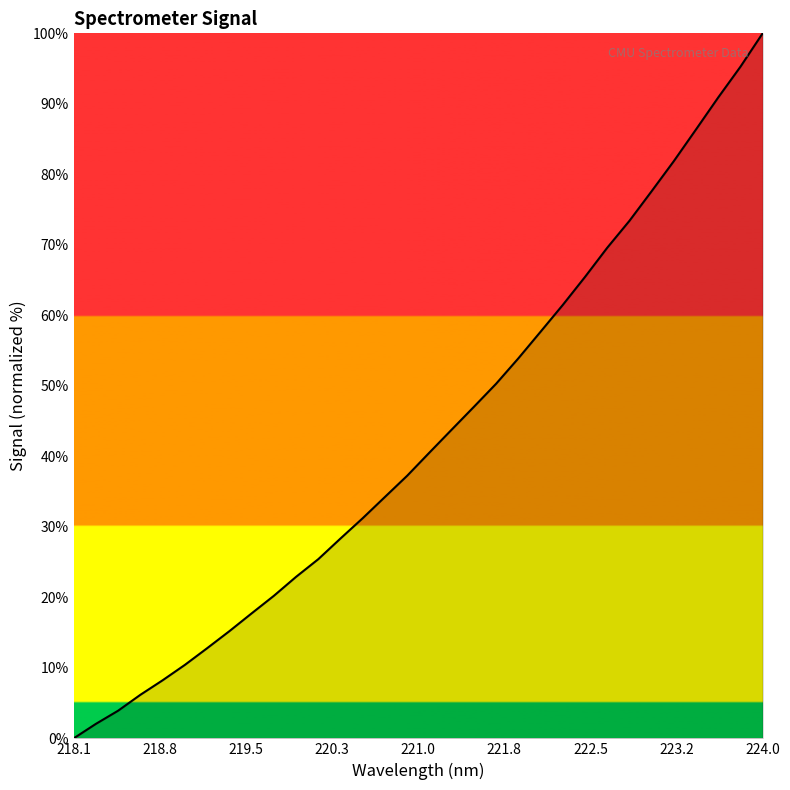

What is the difference between the maximum and minimum values?

100.0